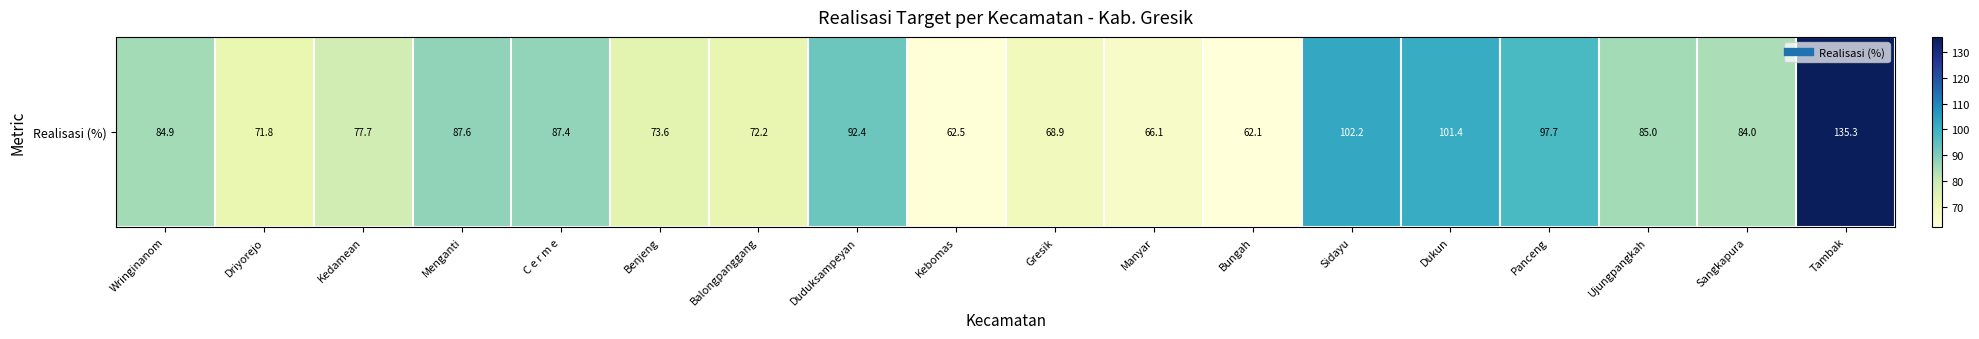

What is the average value?

84.1